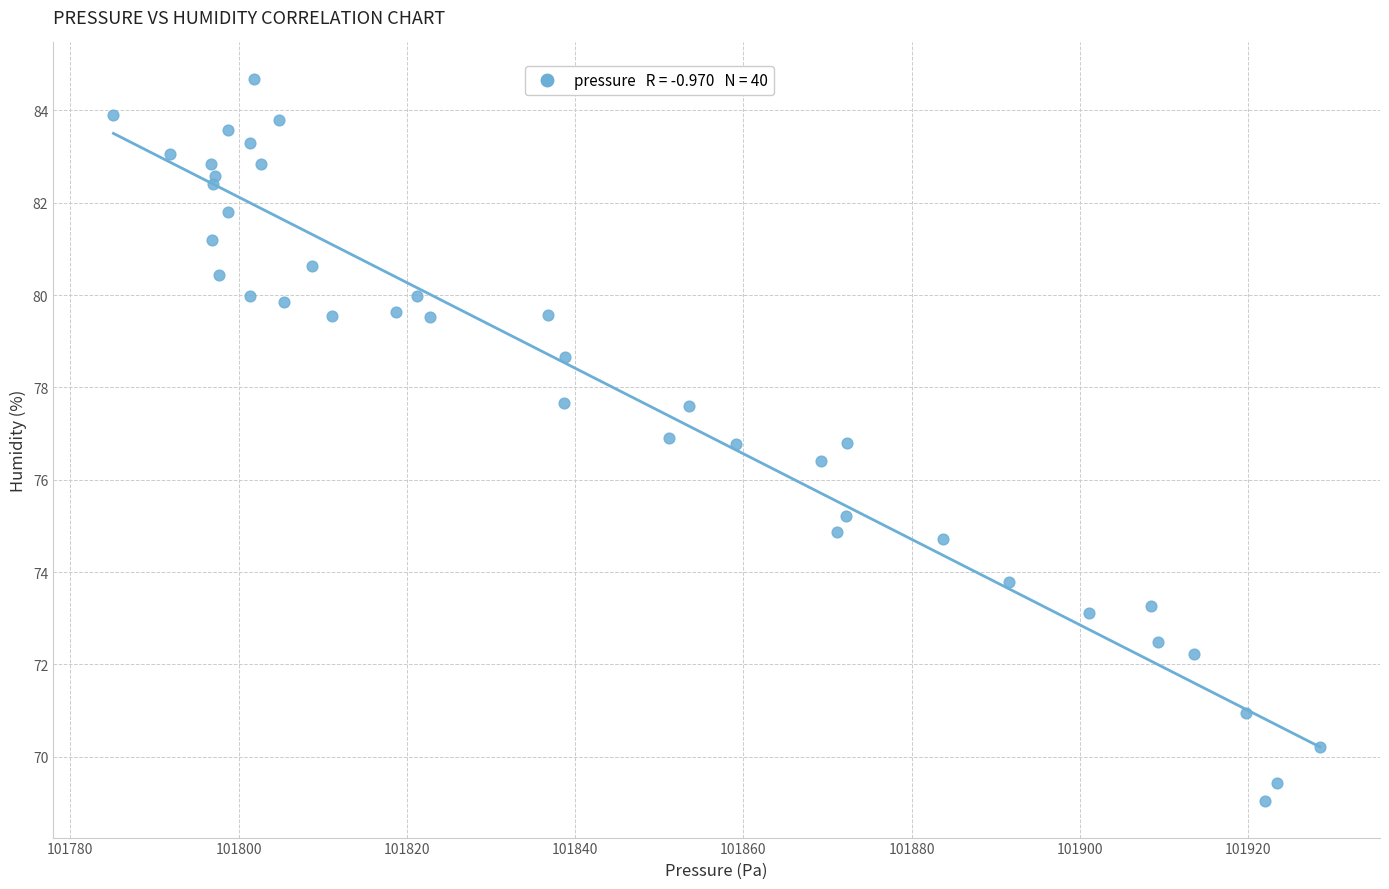

What is the range of Y values (max minus min)?

15.7